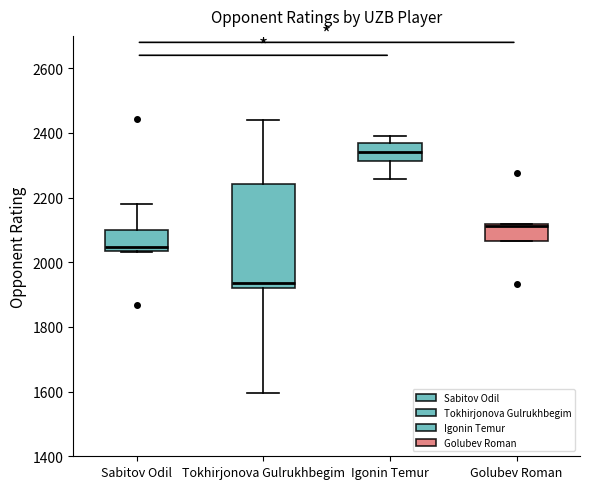

Reading left to right, transcribe this box plot: for each box, give where its median line is, the range the box spans, and where its two whiskers end, as read against the y-axis. The values are not printed on the chart, so give them approximately, as read against the axis.

Sabitov Odil: median 2040 (just above the box's lower edge), box 2040 to 2100, whiskers 2040 to 2180
Tokhirjonova Gulrukhbegim: median 1940, box 1920 to 2240, whiskers 1600 to 2440
Igonin Temur: median 2340, box 2320 to 2360, whiskers 2260 to 2400
Golubev Roman: median 2120 (just below the box's upper edge), box 2060 to 2120, whiskers 2060 to 2120